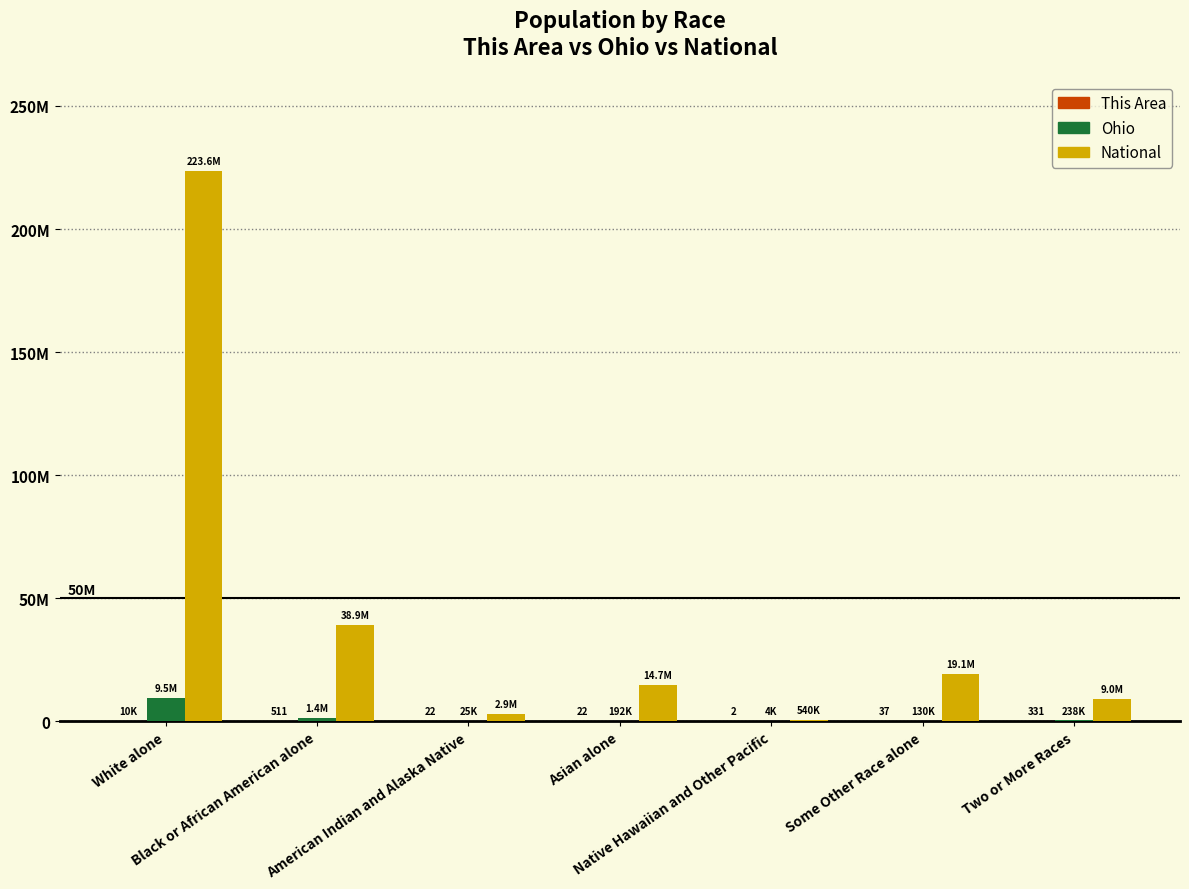

Are the bars grouped side by side (vs. stacked)?

Yes